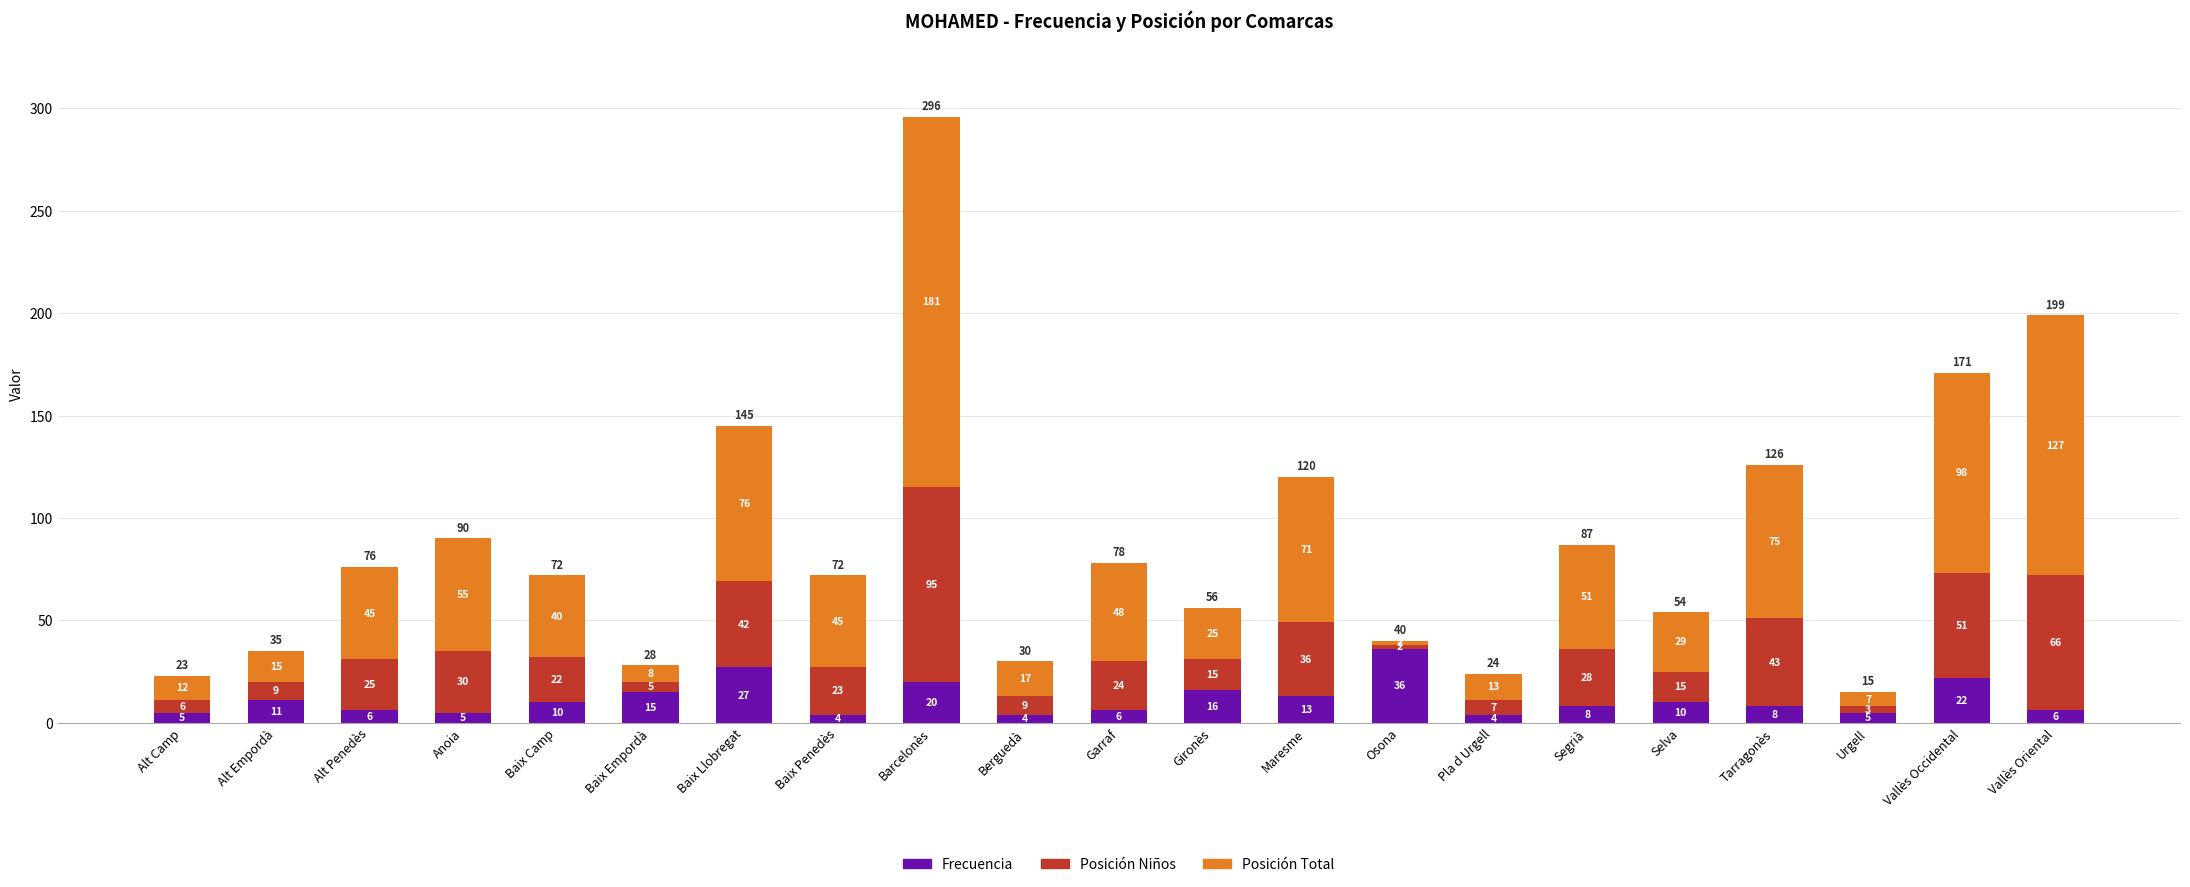

What is the minimum value for Frecuencia?

4